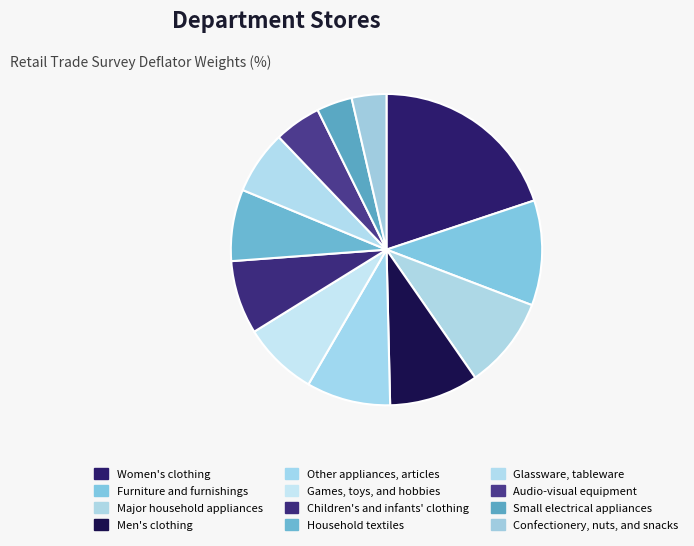

Which category has the smallest portion of the pie?

Confectionery, nuts, and snacks